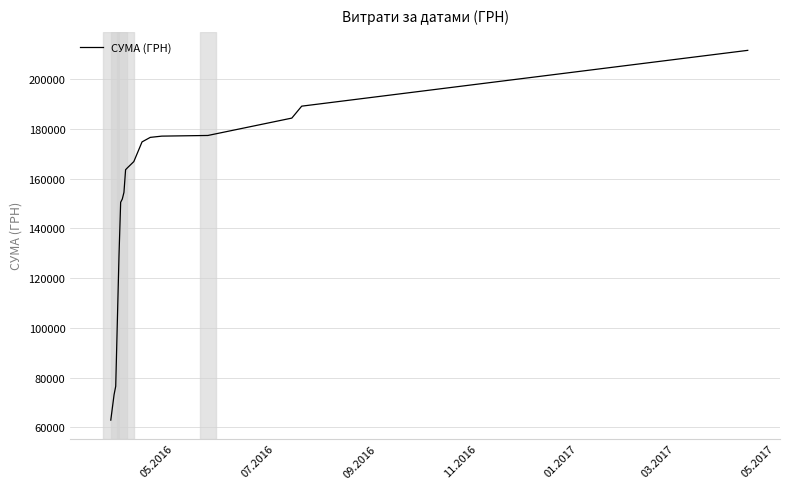

What is the difference between the maximum and minimum values?

148691.8